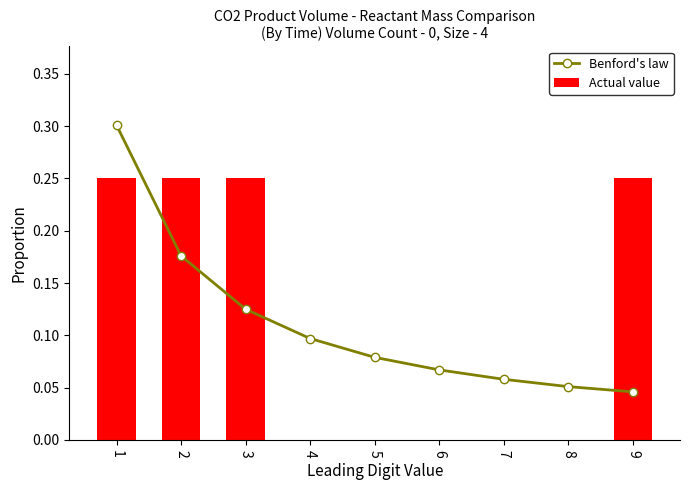

Which category has the highest value in the Actual value series?

1